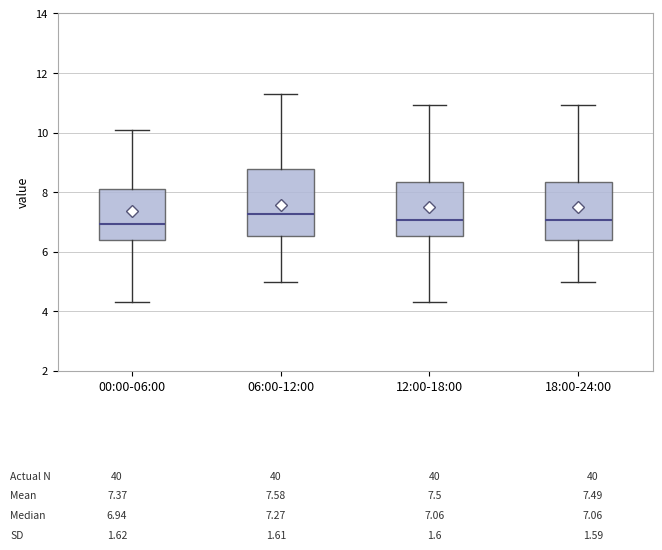

Comparing the boxes themselves (not the whiskers), which one is the tallest?

06:00-12:00